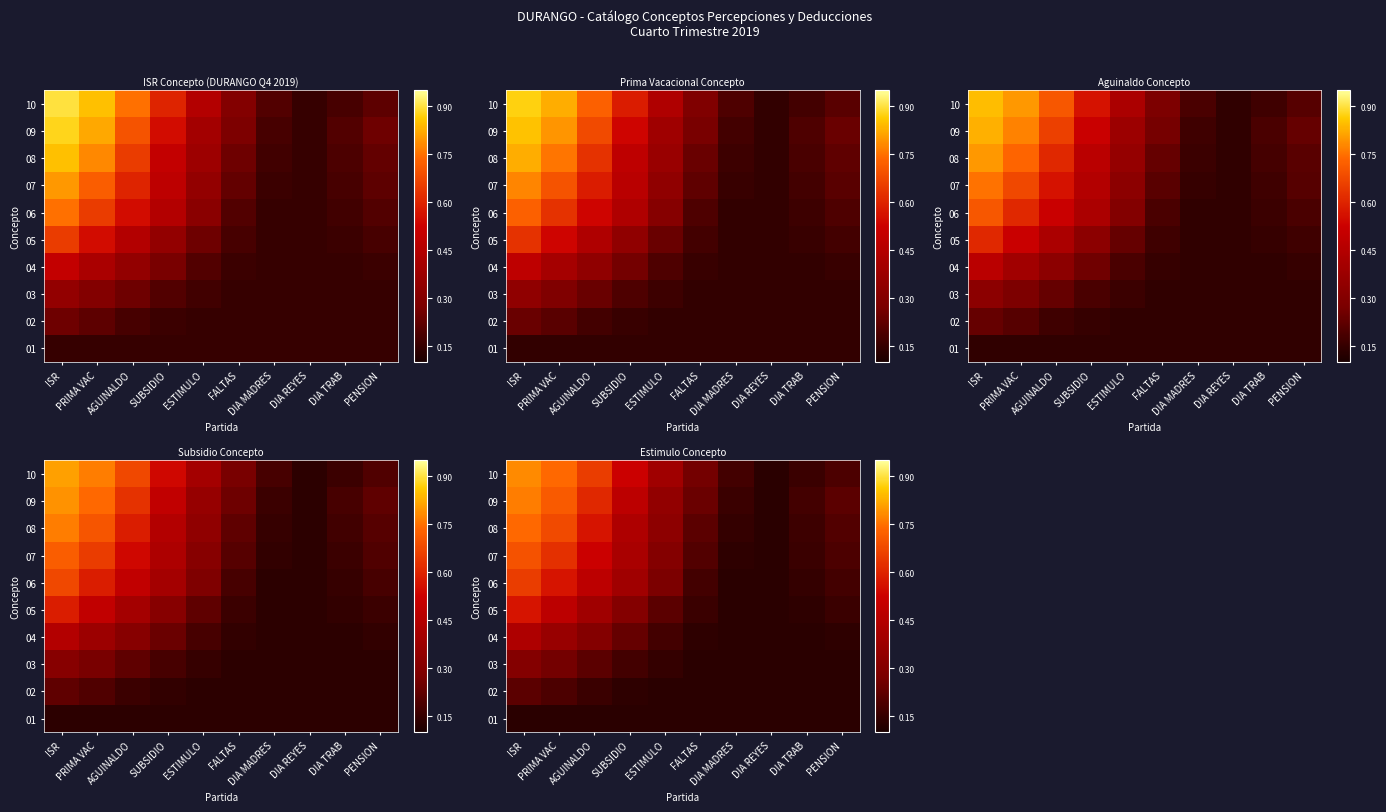

Read the 04 value at SUBSIDIO.

0.2